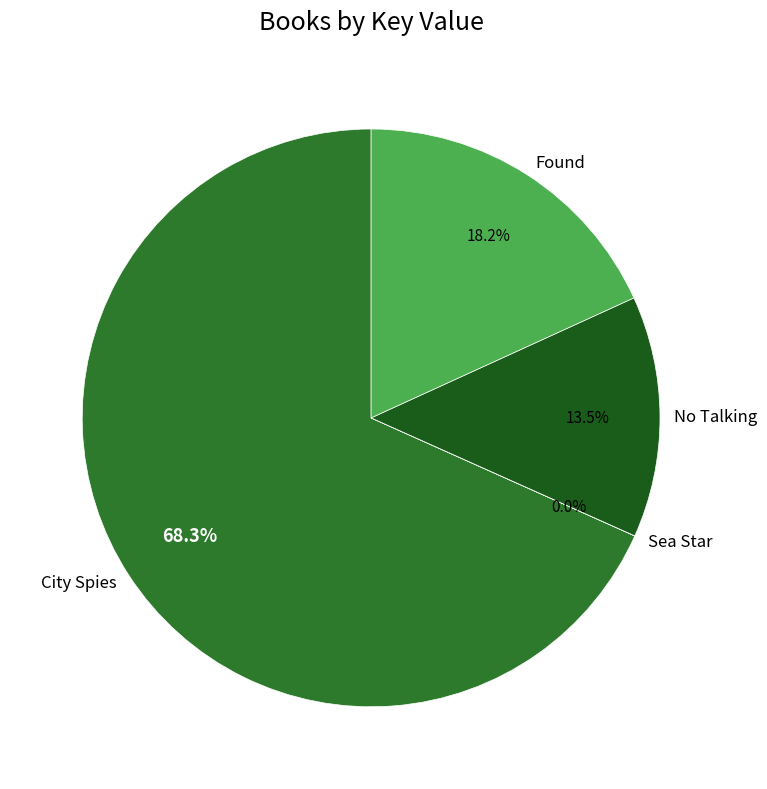

What percentage is the Found slice, to the nearest percent?

18%